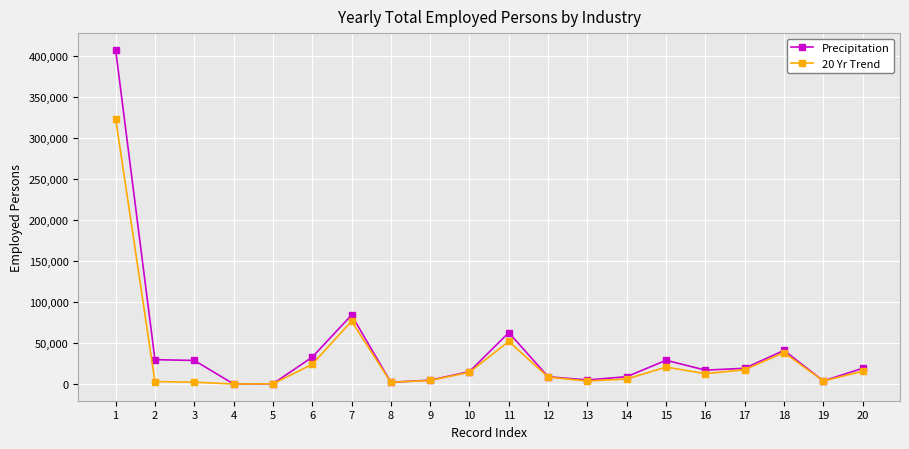

True or false: 20 Yr Trend has more than 0 interior local peaks.

True